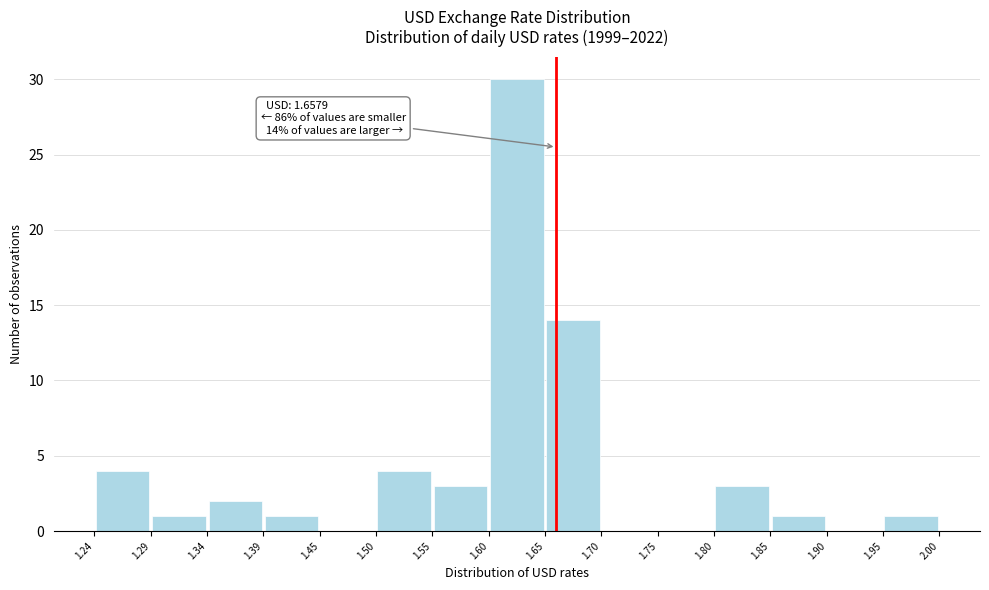

Over which range of the x-axis is the bar tallest?

1.60 to 1.65